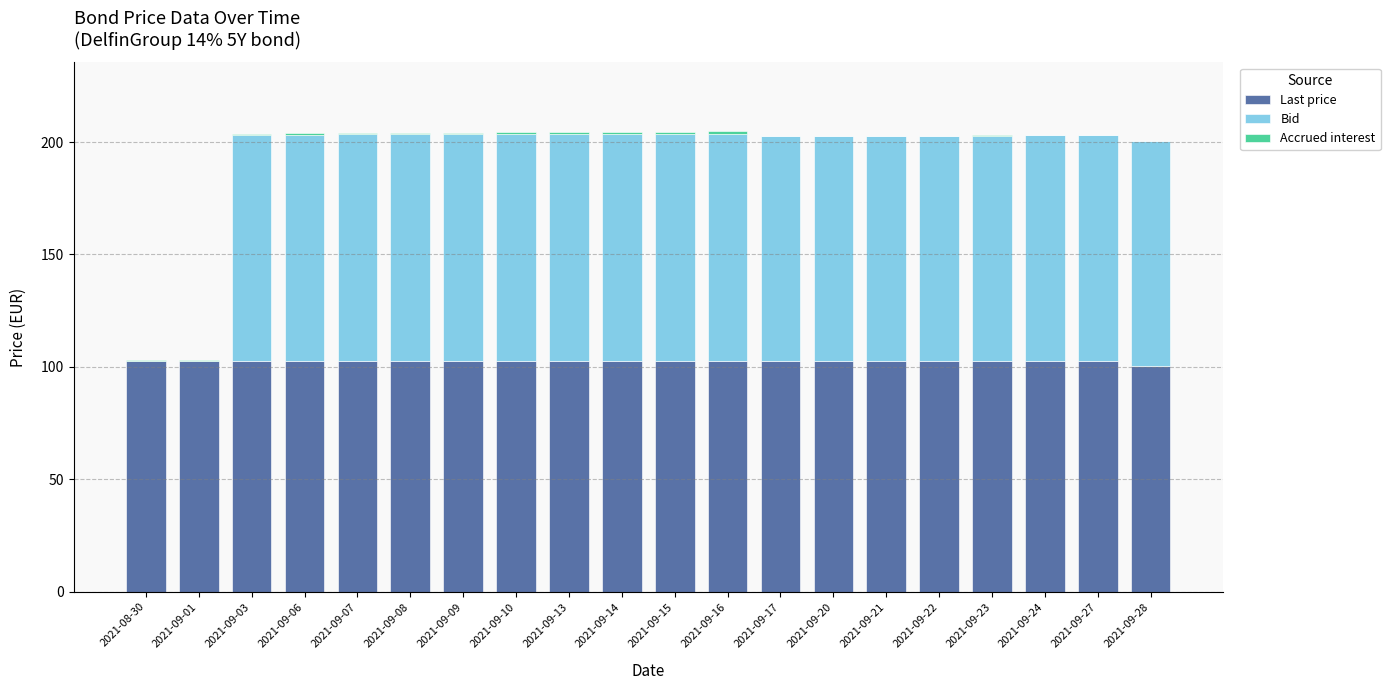

What is the maximum value for Last price?

102.8